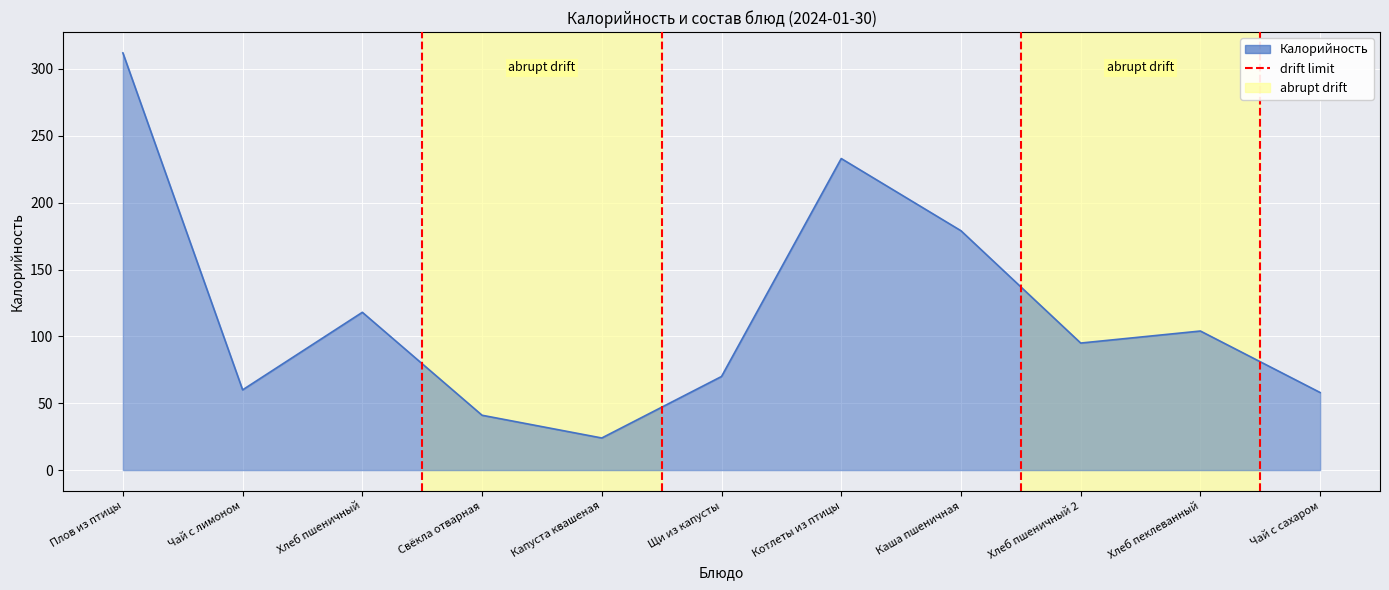

What is the change in value from Капуста квашеная to Чай с сахаром?

+34